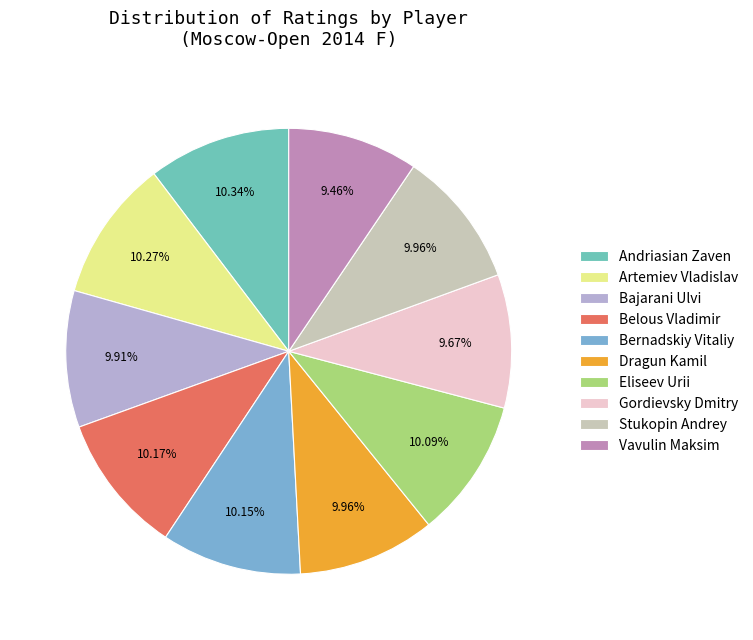

What is the largest slice in the pie chart?

Andriasian Zaven